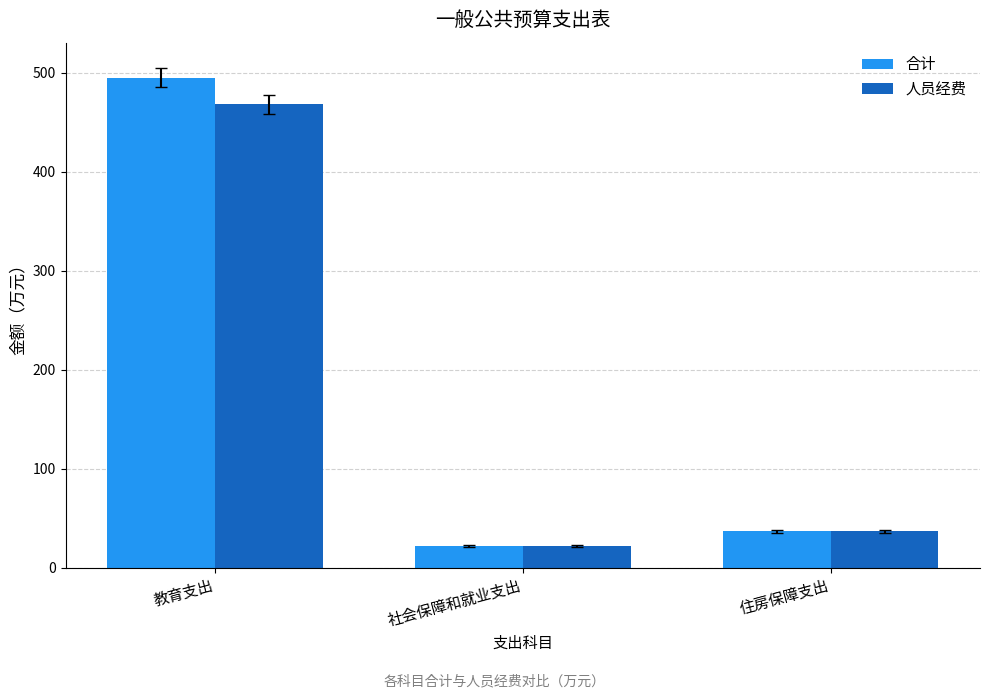

What is the label of the 1st bar from the right?

住房保障支出